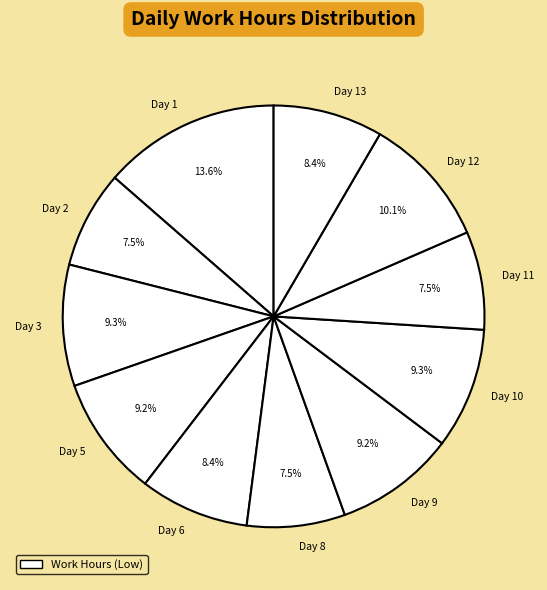

How many slices are in this pie chart?

11